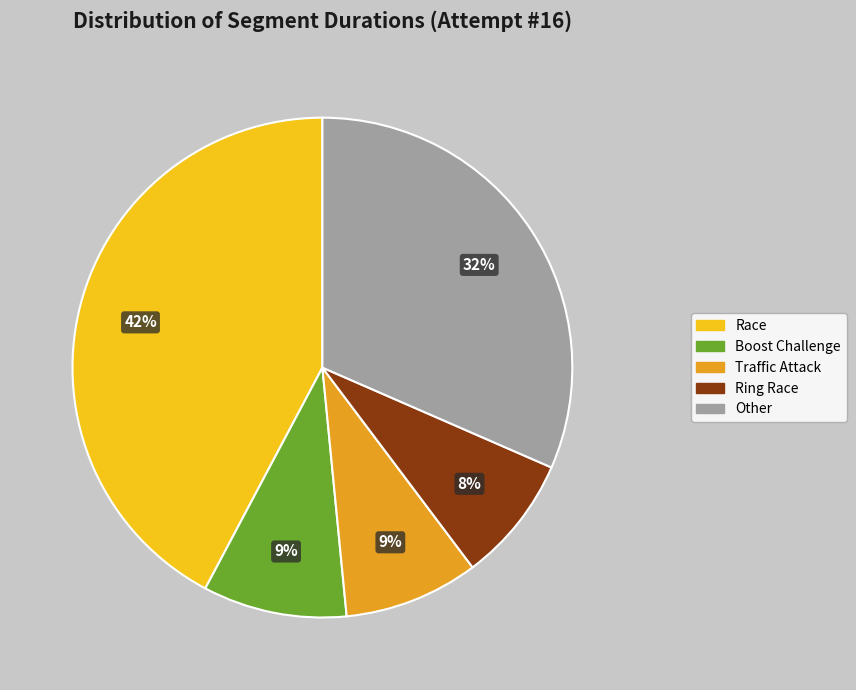

To the nearest percent, what is the average slice percentage?

20%